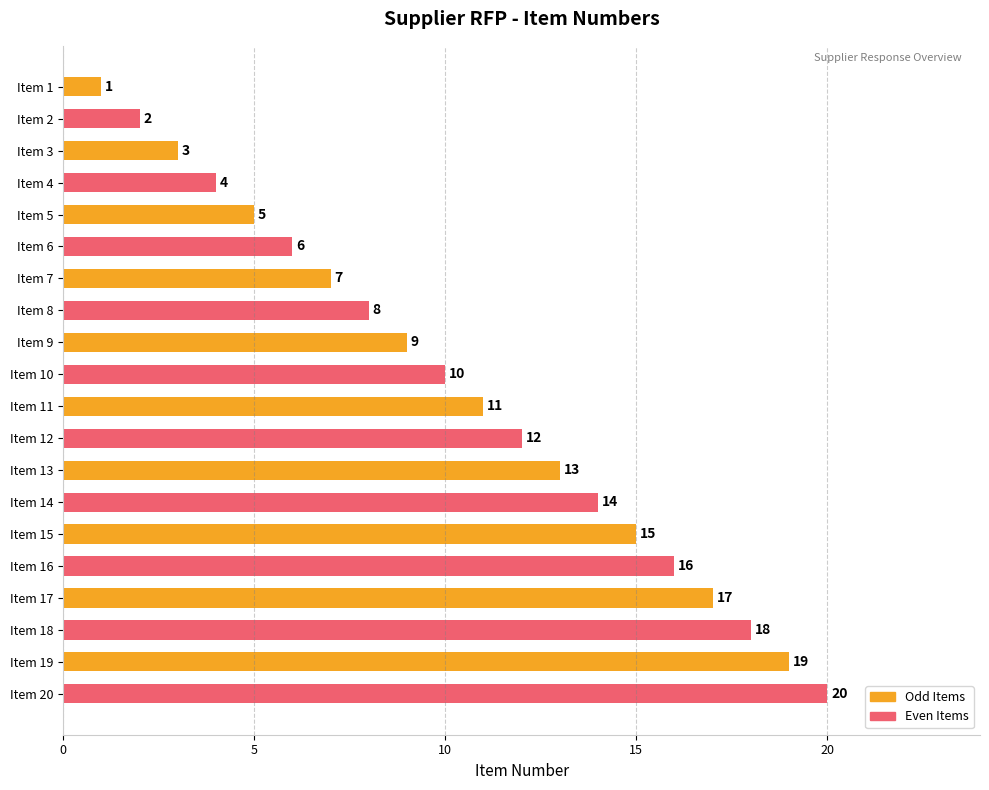

What is the approximate value at Item 5?

5